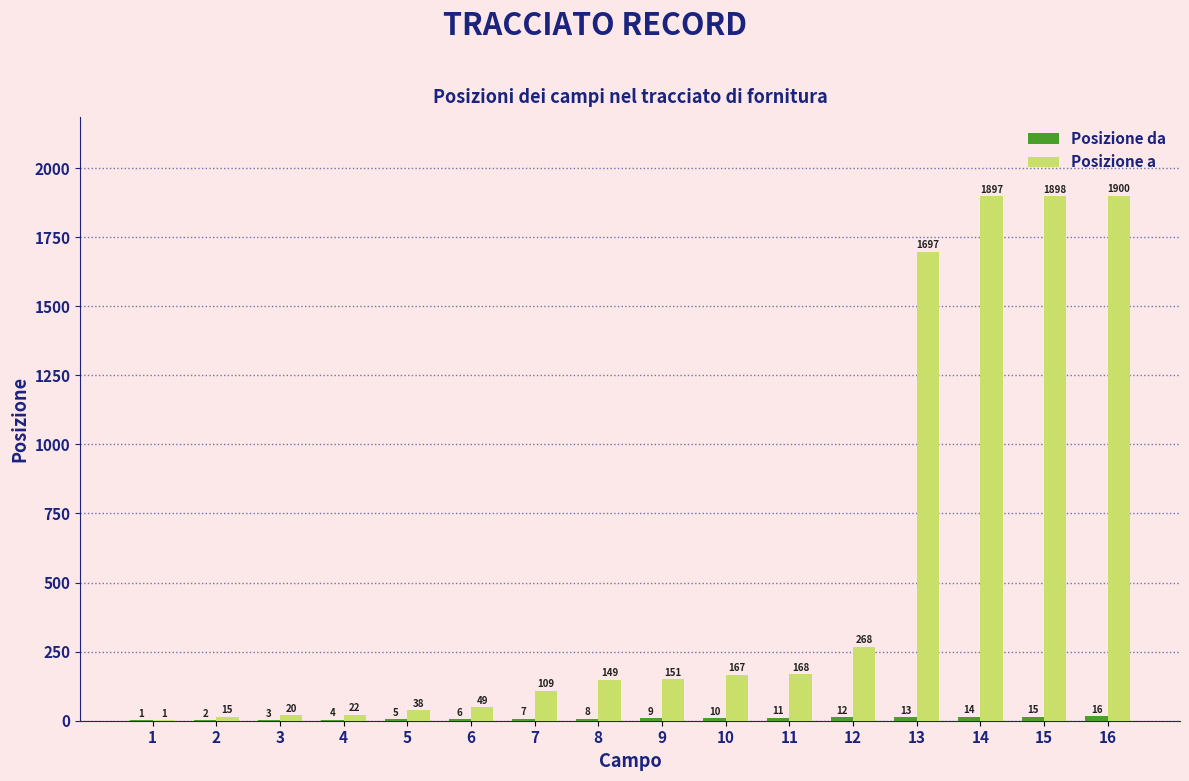

Is it true that Posizione a equals 22 at 4?

True